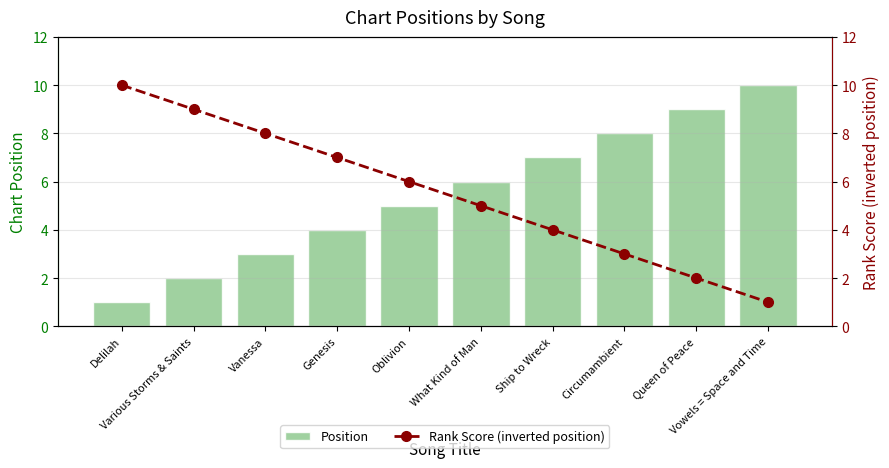

Which series has the largest total across all categories?

Position